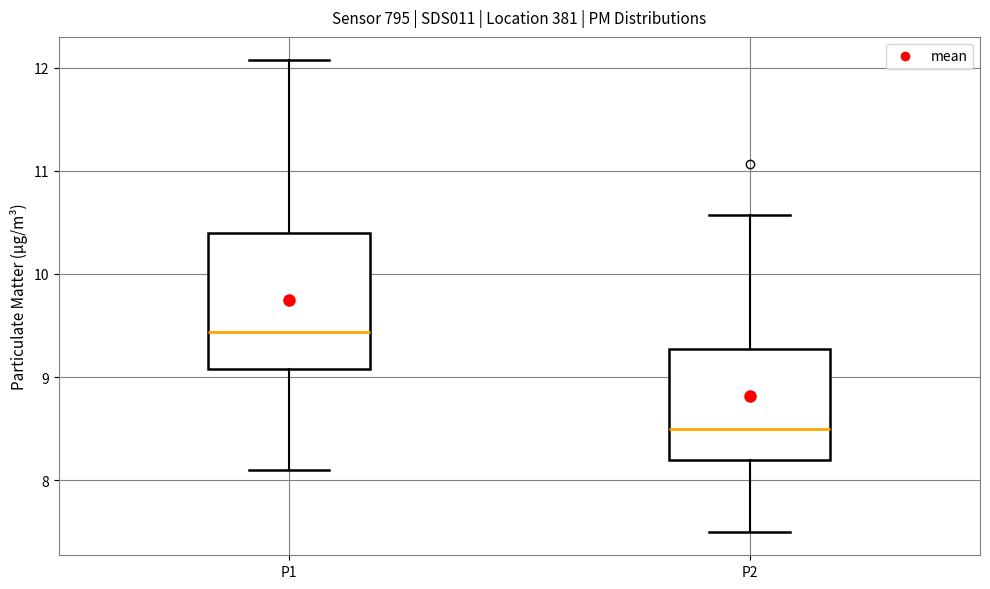

Where does the median line of the box for P2 sit on the y-axis? The values are not printed on the chart, so give them approximately, as read against the axis.

8.5